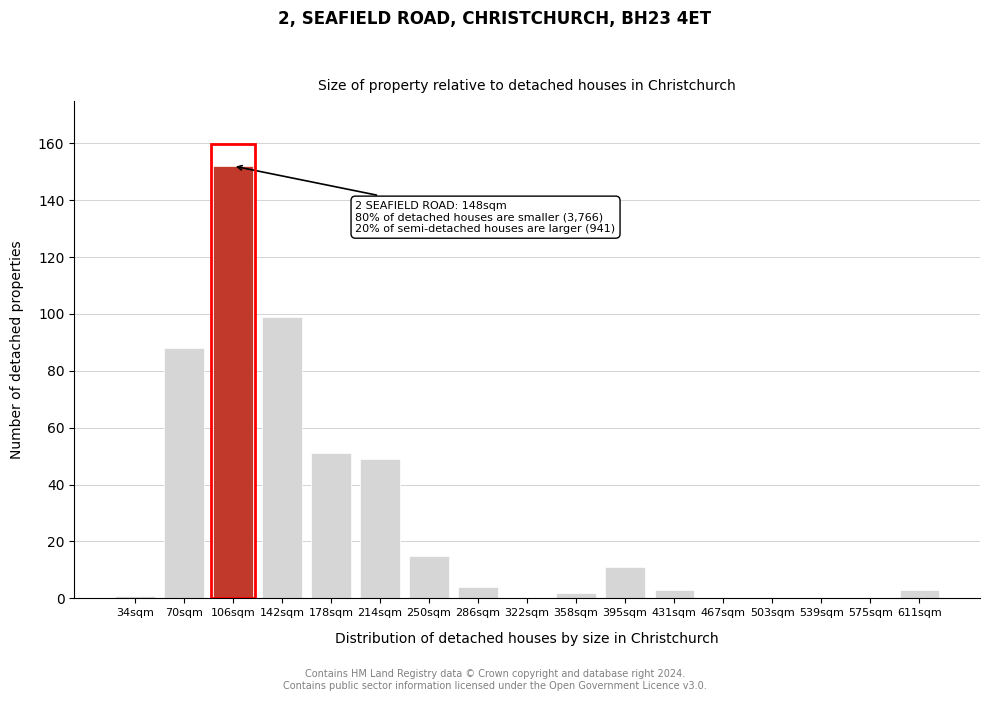

Reading left to right, transcribe all the data shown in this chart.

34sqm=1	70sqm=88	106sqm=152	142sqm=99	178sqm=51	214sqm=49	250sqm=15	286sqm=4	322sqm=0	358sqm=2	395sqm=11	431sqm=3	467sqm=0	503sqm=0	539sqm=0	575sqm=0	611sqm=3